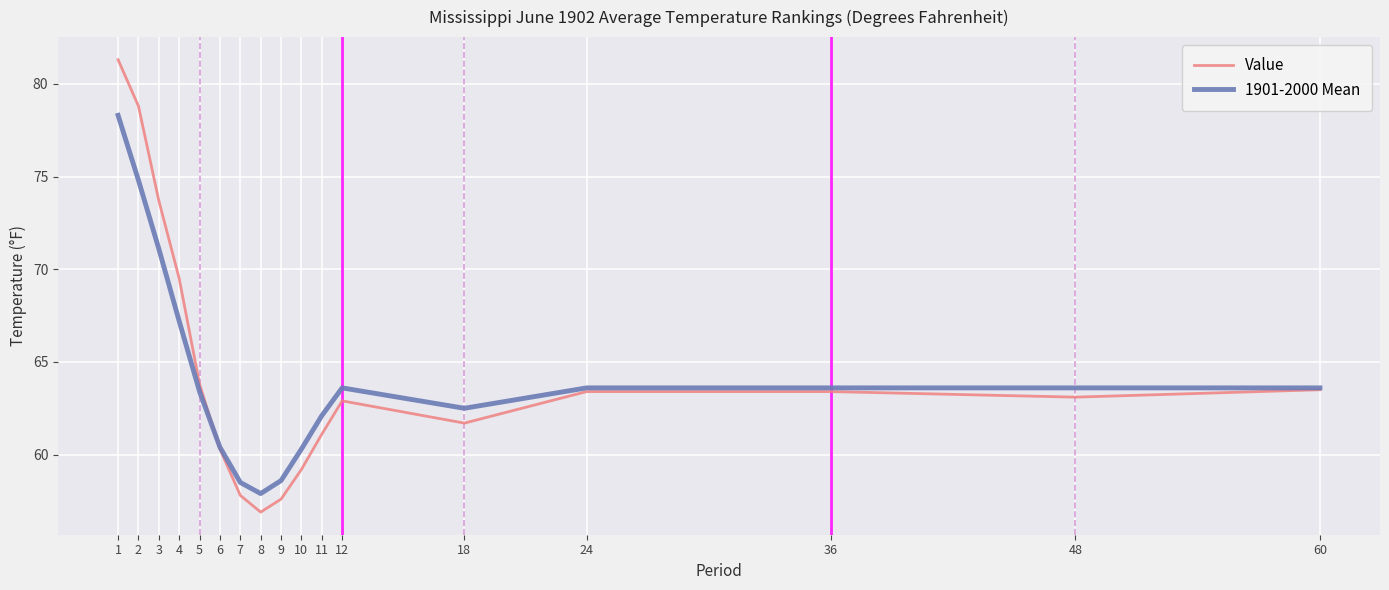

The value of 1901-2000 Mean at 48 is 84.5. True or false?

False